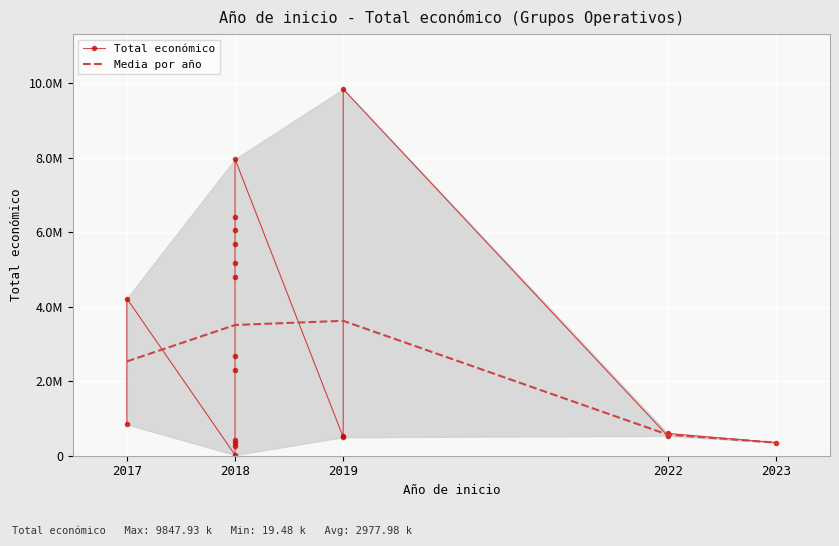

Approximately how many times larger is the value at 2017 compared to 2022?

7.1